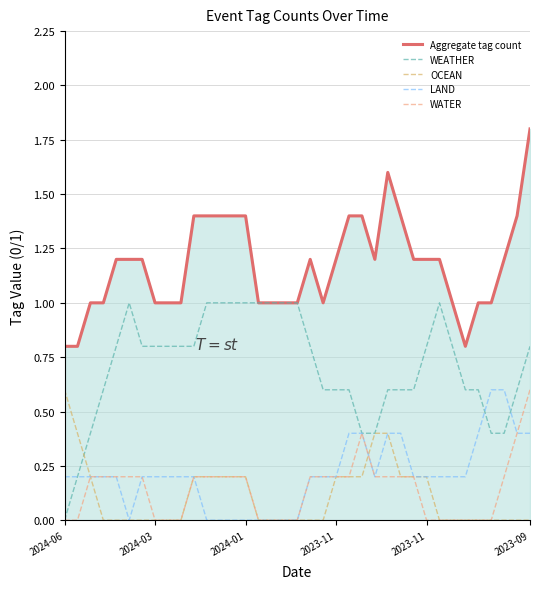

True or false: Aggregate tag count has more than 0 points higher than both neighbors.

True